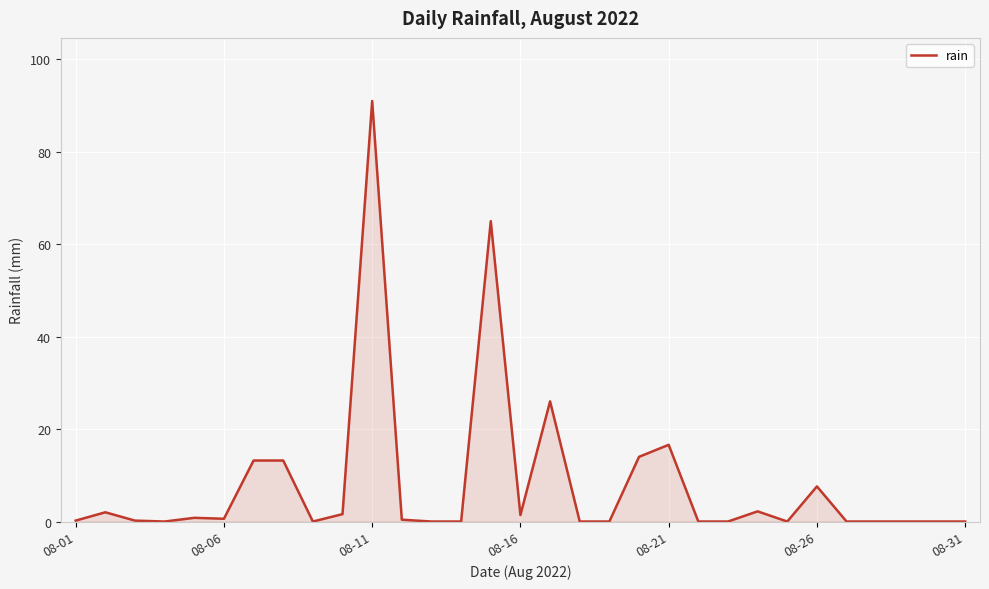

What is the difference between the maximum and minimum values?

91.0